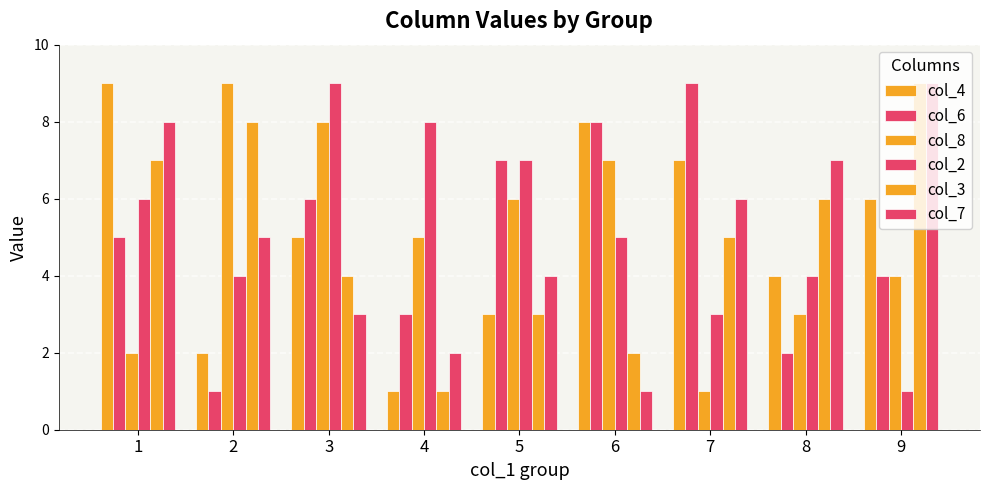

What is the average value of the col_3 series?

5